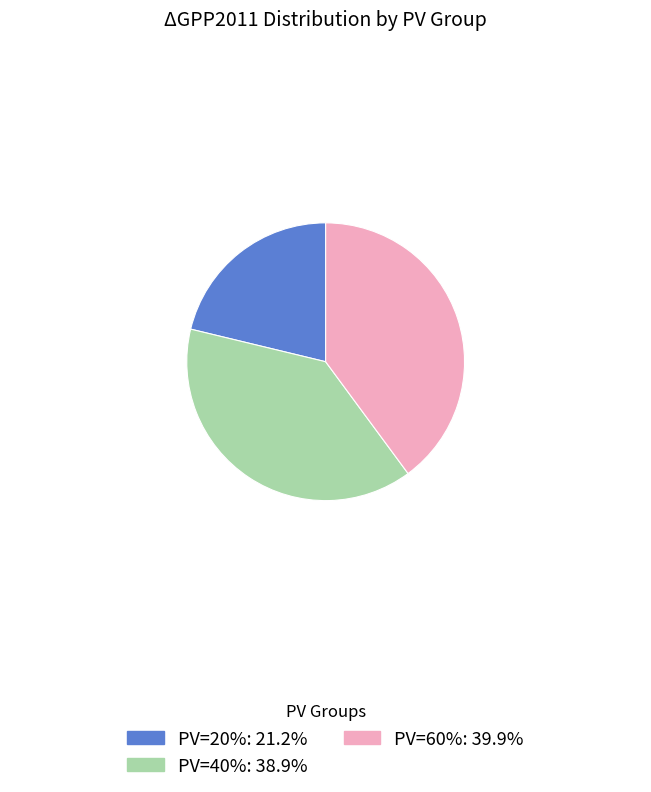

Does any single category account for the majority?

No